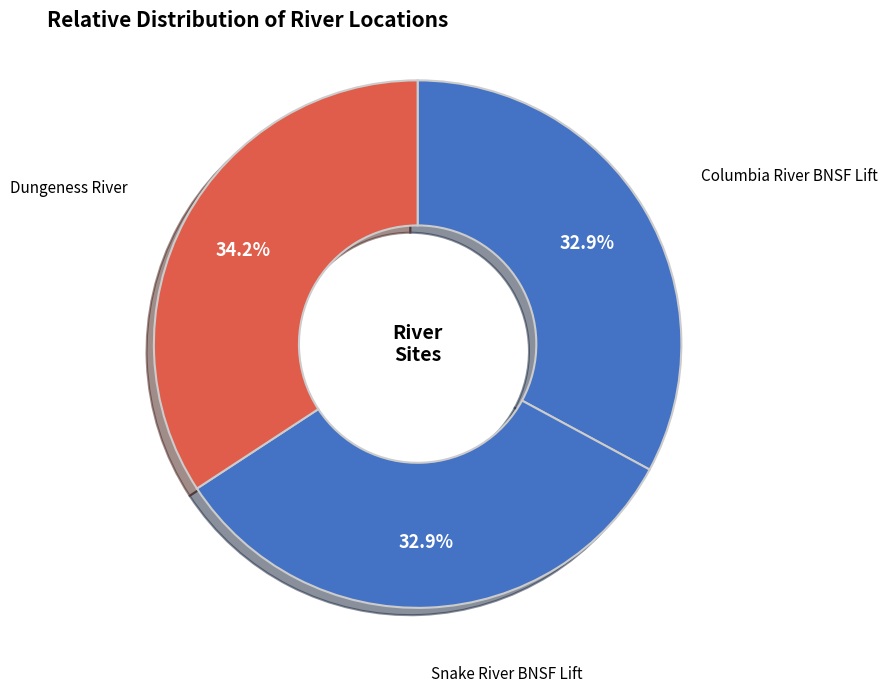

What percentage is the Columbia River BNSF Lift slice, to the nearest percent?

33%